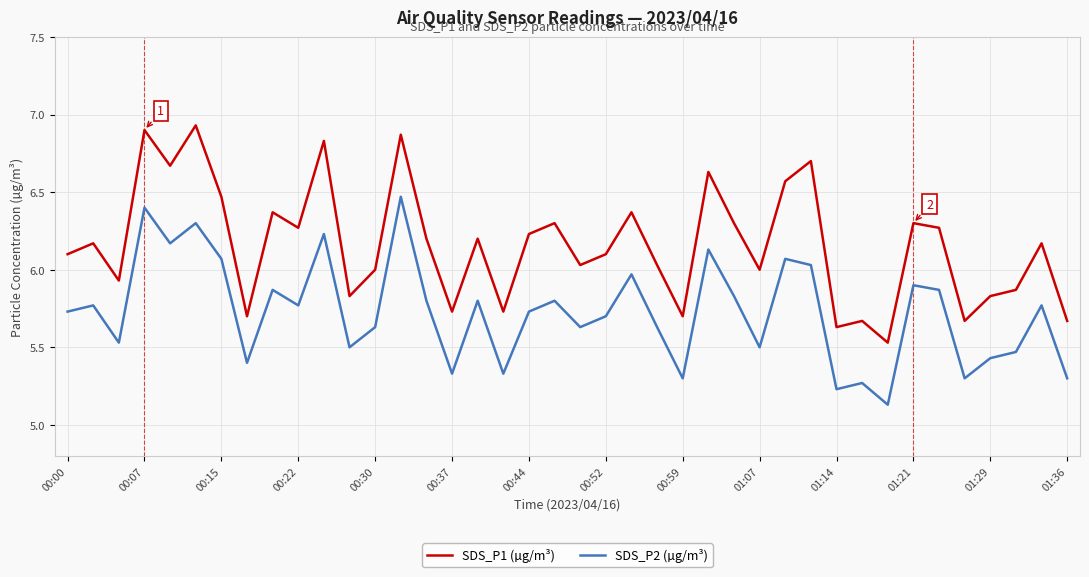

How many lines are shown in the chart?

2